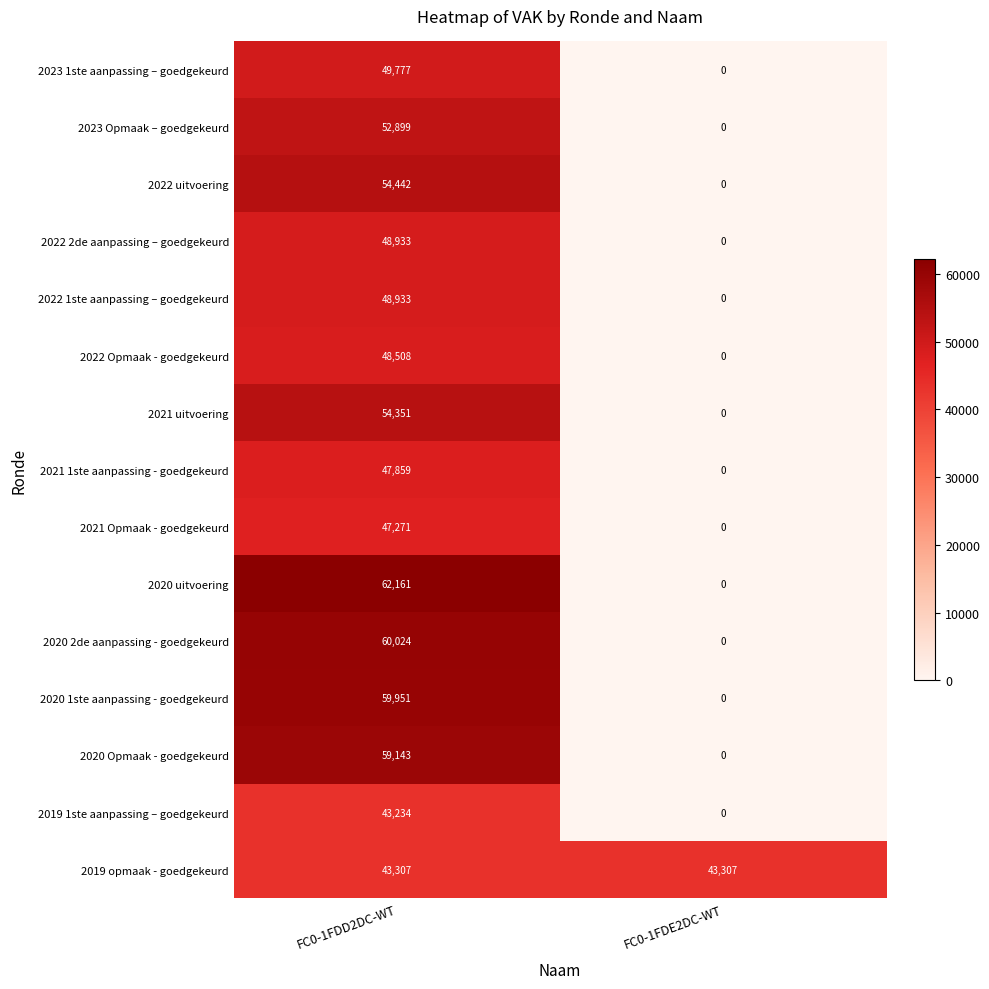

Which series has the largest total across all categories?

2019 opmaak - goedgekeurd